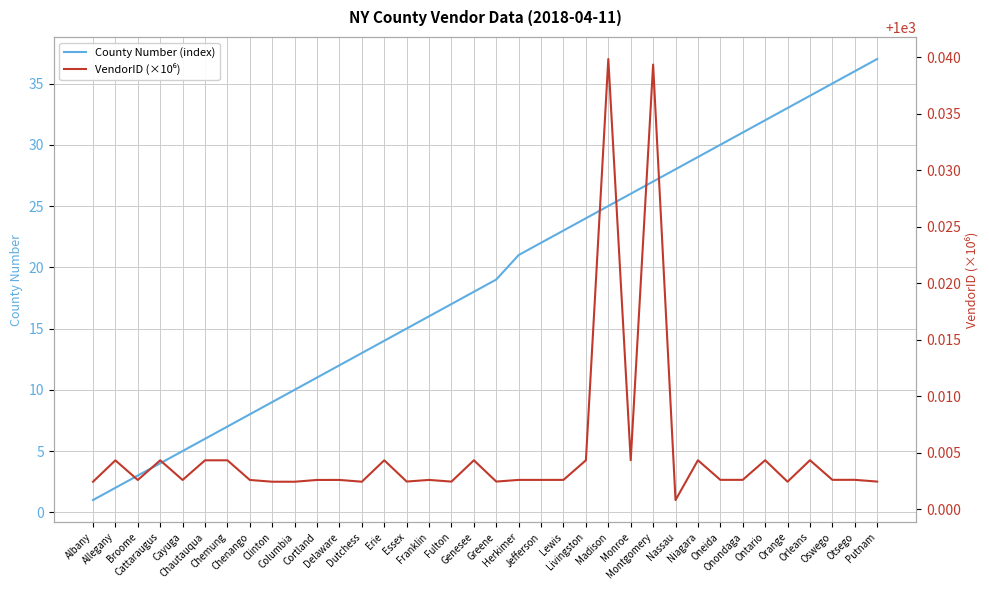

At which category is the sum across all series the highest?

Putnam